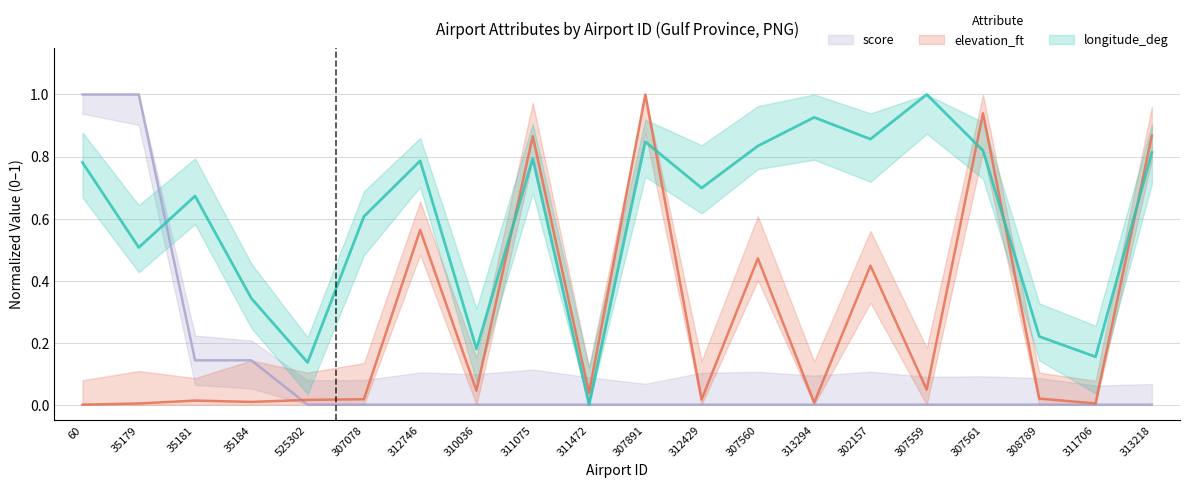

What are all the series names shown in the legend?

longitude_deg, elevation_ft, score